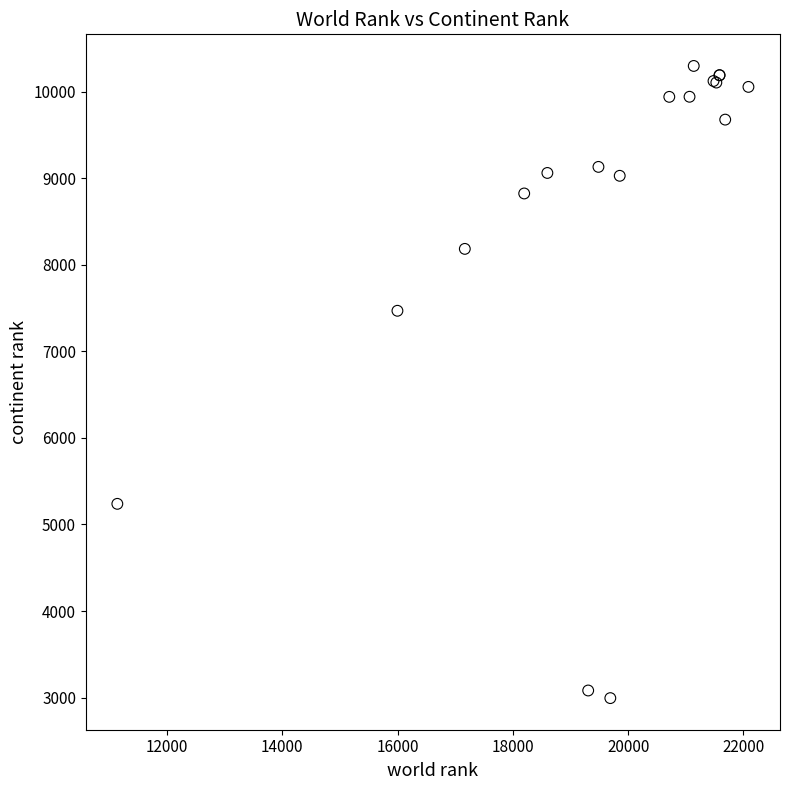

What Y value in the scatter plot is closest to 6645?

7468